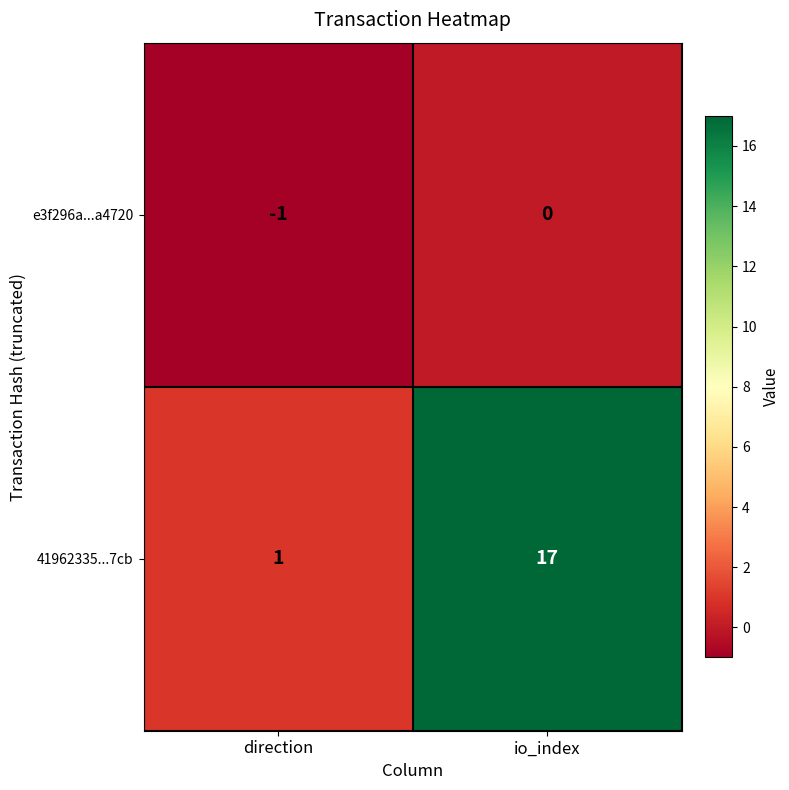

Which series changed the most between direction and io_index?

41962335...7cb